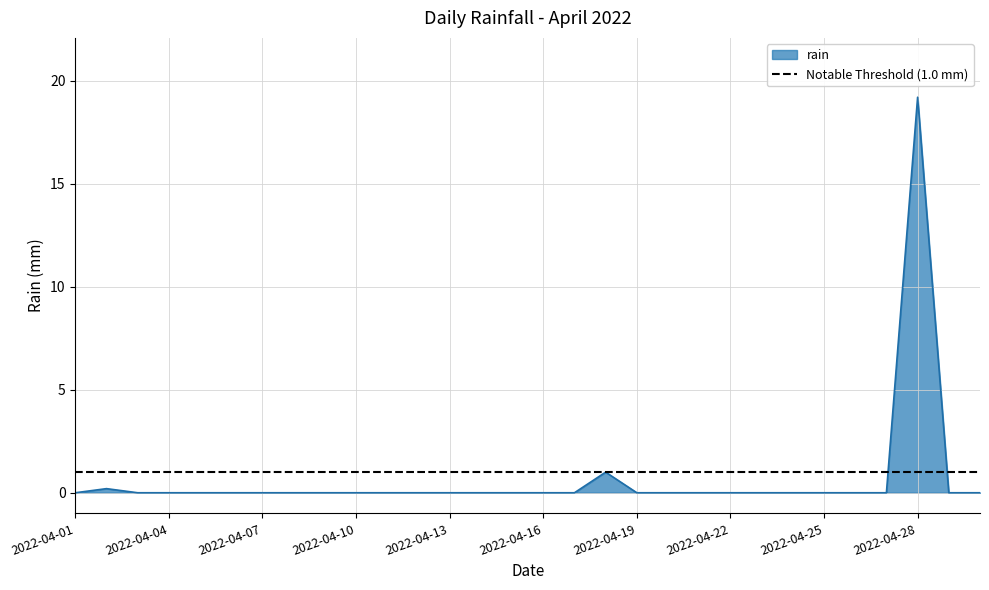

Rank the categories by value from lowest to highest.

2022-04-01, 2022-04-03, 2022-04-04, 2022-04-05, 2022-04-06, 2022-04-07, 2022-04-08, 2022-04-09, 2022-04-10, 2022-04-11, 2022-04-12, 2022-04-13, 2022-04-14, 2022-04-15, 2022-04-16, 2022-04-17, 2022-04-19, 2022-04-20, 2022-04-21, 2022-04-22, 2022-04-23, 2022-04-24, 2022-04-25, 2022-04-26, 2022-04-27, 2022-04-29, 2022-04-30, 2022-04-02, 2022-04-18, 2022-04-28